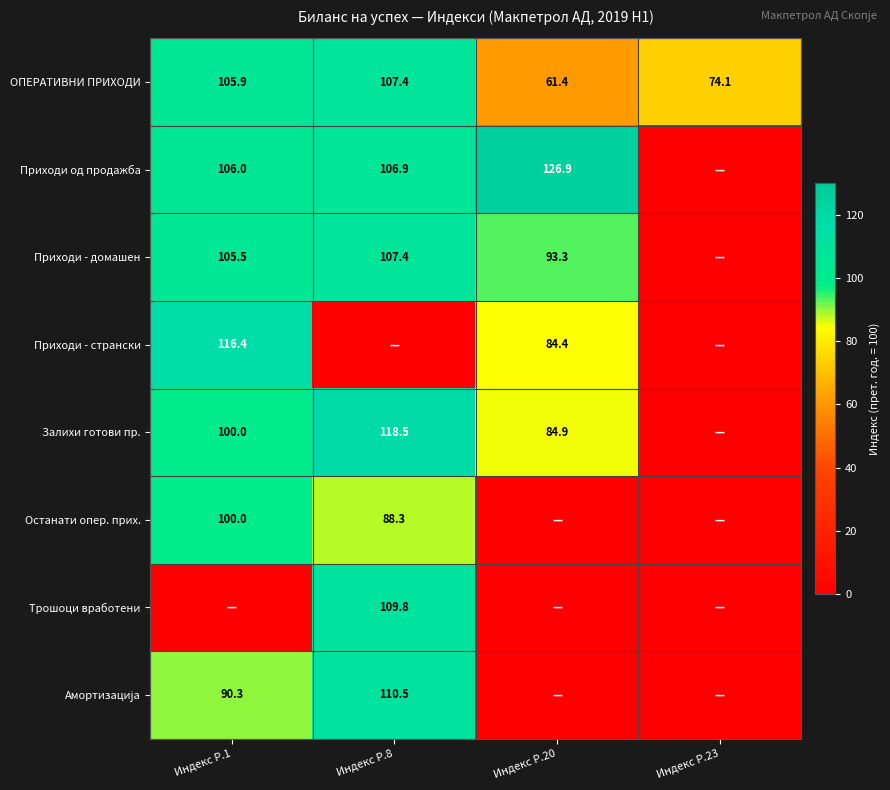

At how many categories does at least one series exceed 126?

1